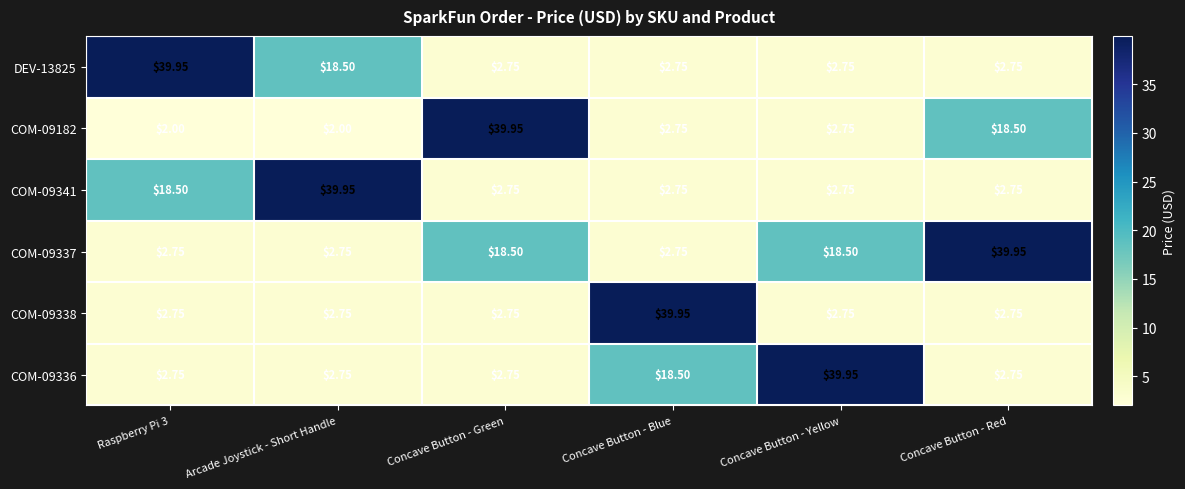

Is the value of COM-09336 at Concave Button - Blue greater than the value of COM-09341 at Concave Button - Red?

Yes